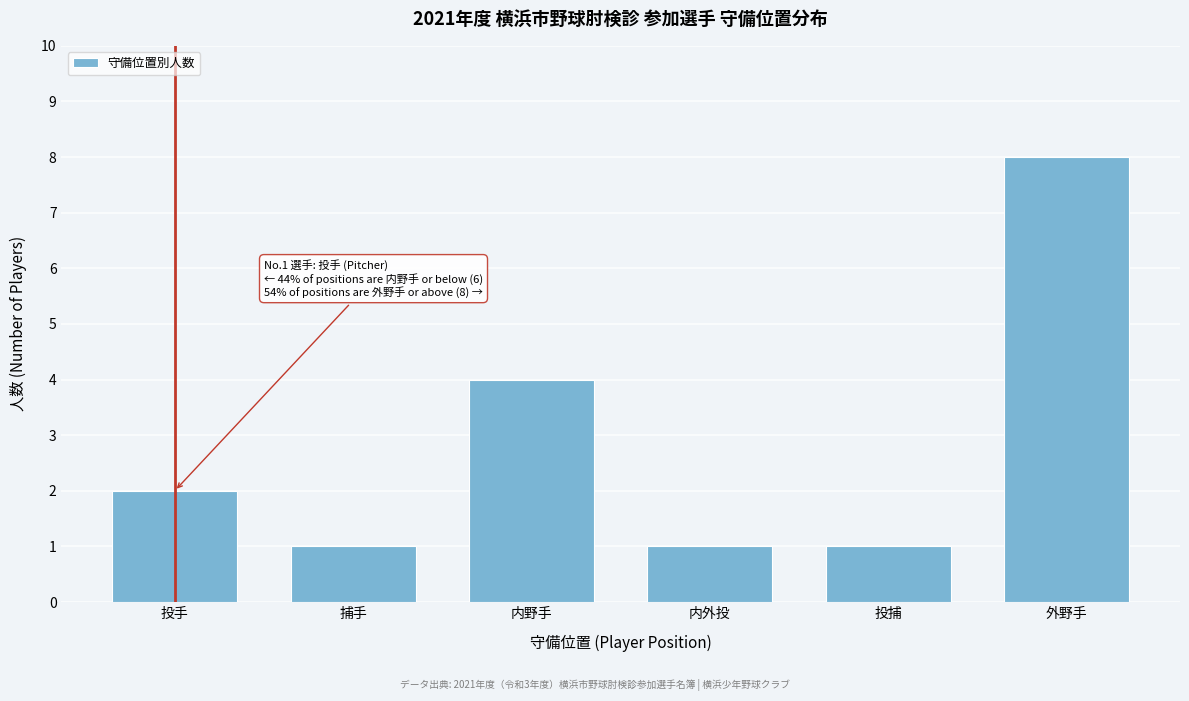

Reading left to right, list all the values displayed in this chart.

2	1	4	1	1	8